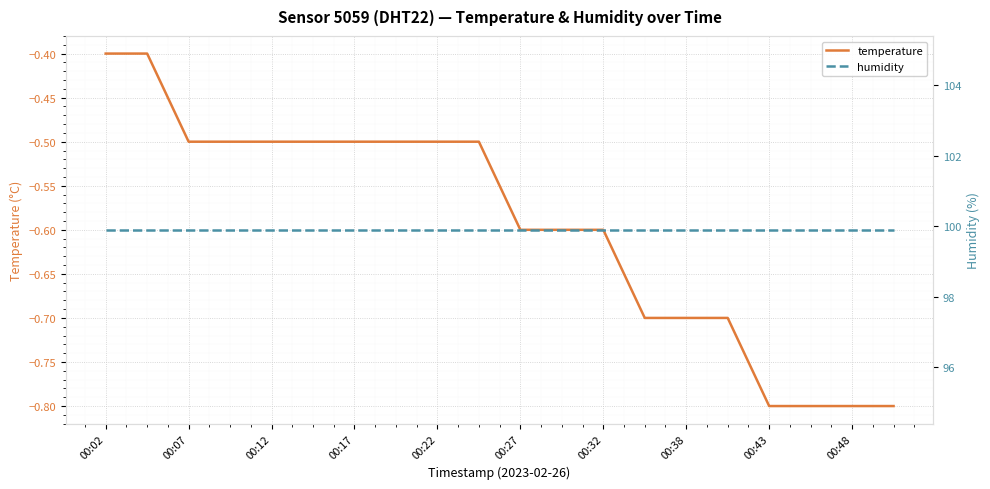

True or false: humidity and temperature cross at least once.

False